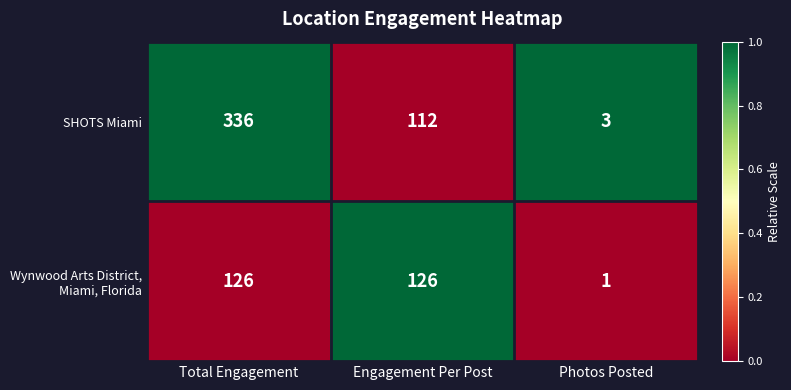

What is the sum of all SHOTS Miami values?

451